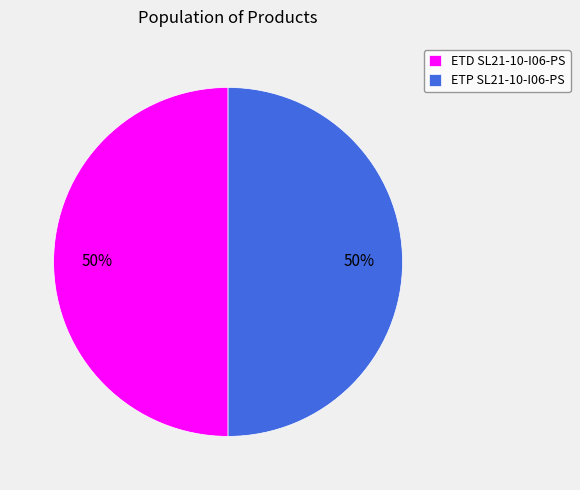

To the nearest percent, what portion does ETD SL21-10-I06-PS represent?

50%